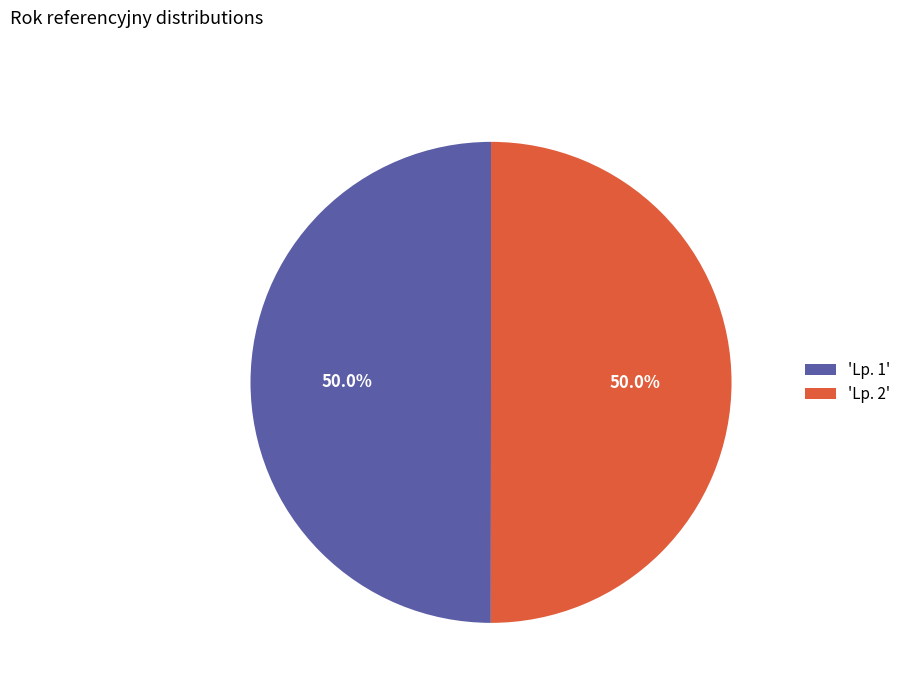

Combined, what portion of the pie is 'Lp. 1' and 'Lp. 2'?

100.0%